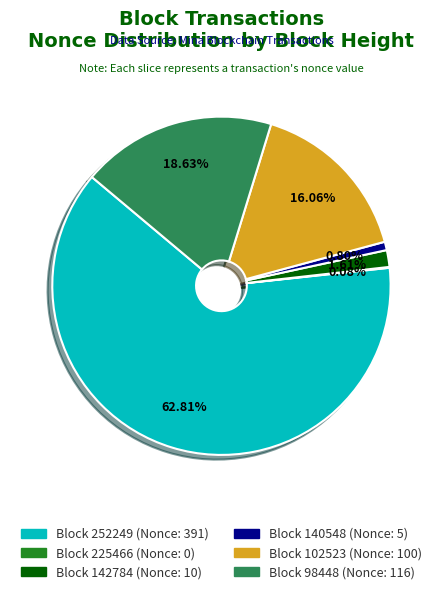

Is there a majority slice in this chart?

Yes